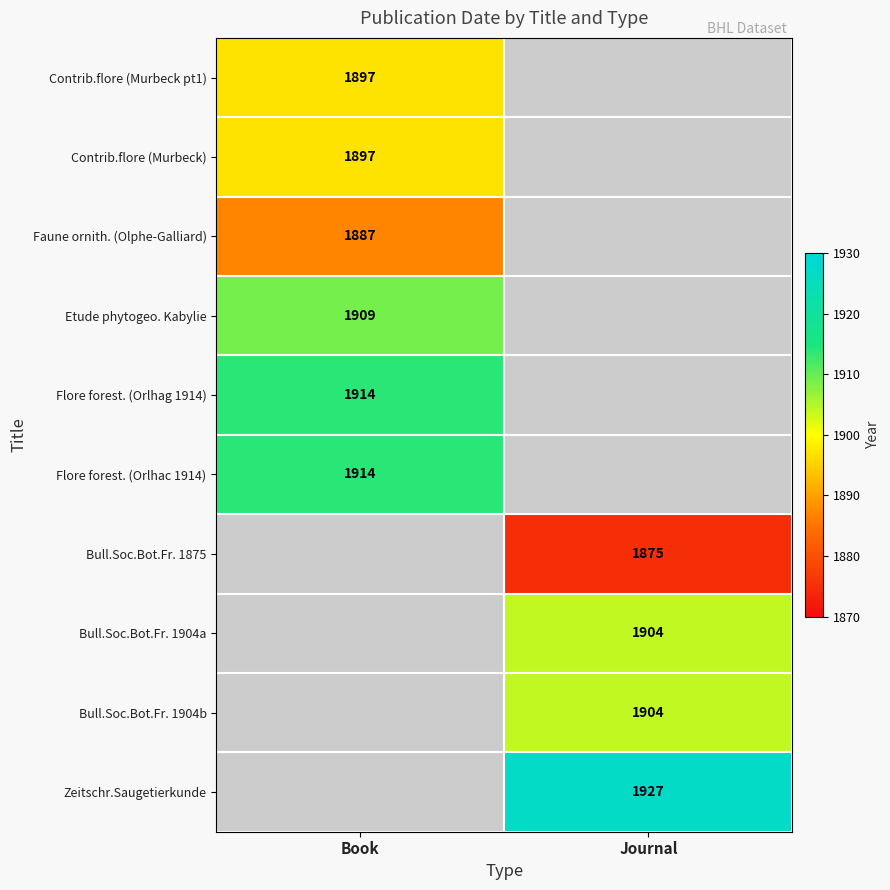

Is the value of Flore forest. (Orlhac 1914) at Book greater than the value of Etude phytogeo. Kabylie at Book?

Yes